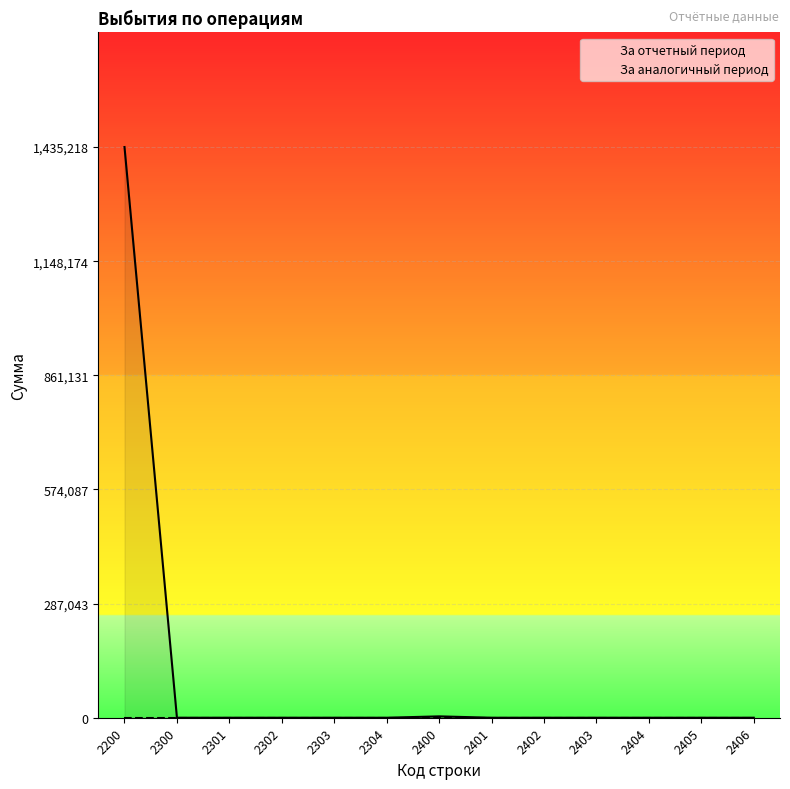

How many data points does each series have?

13